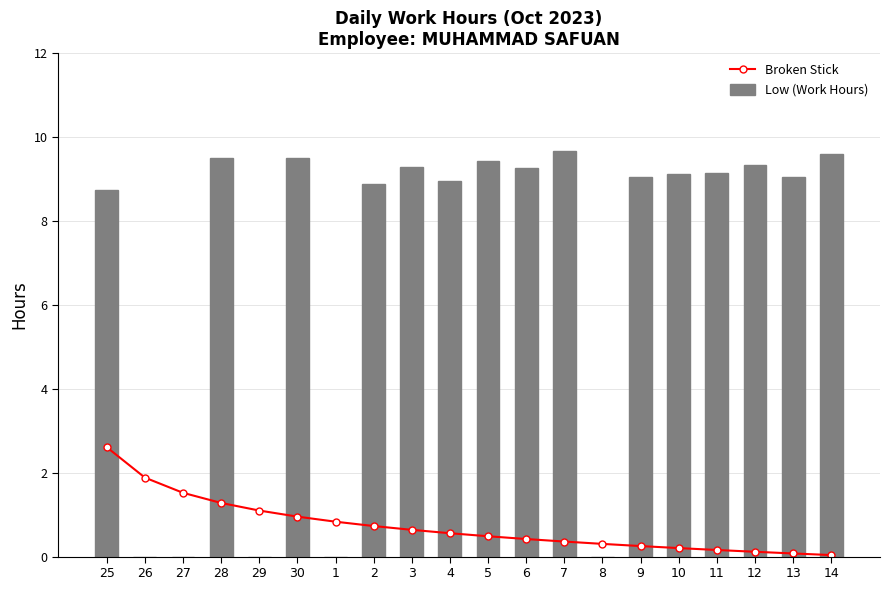

At which category is the sum across all series the highest?

25